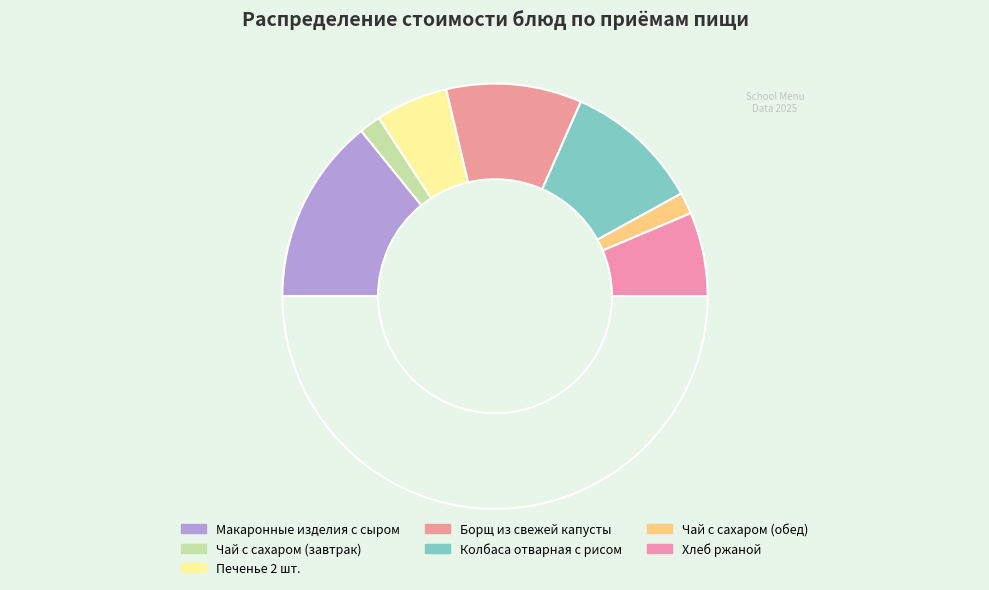

To the nearest percent, what is the difference between the largest and smallest slice percentages?

25%